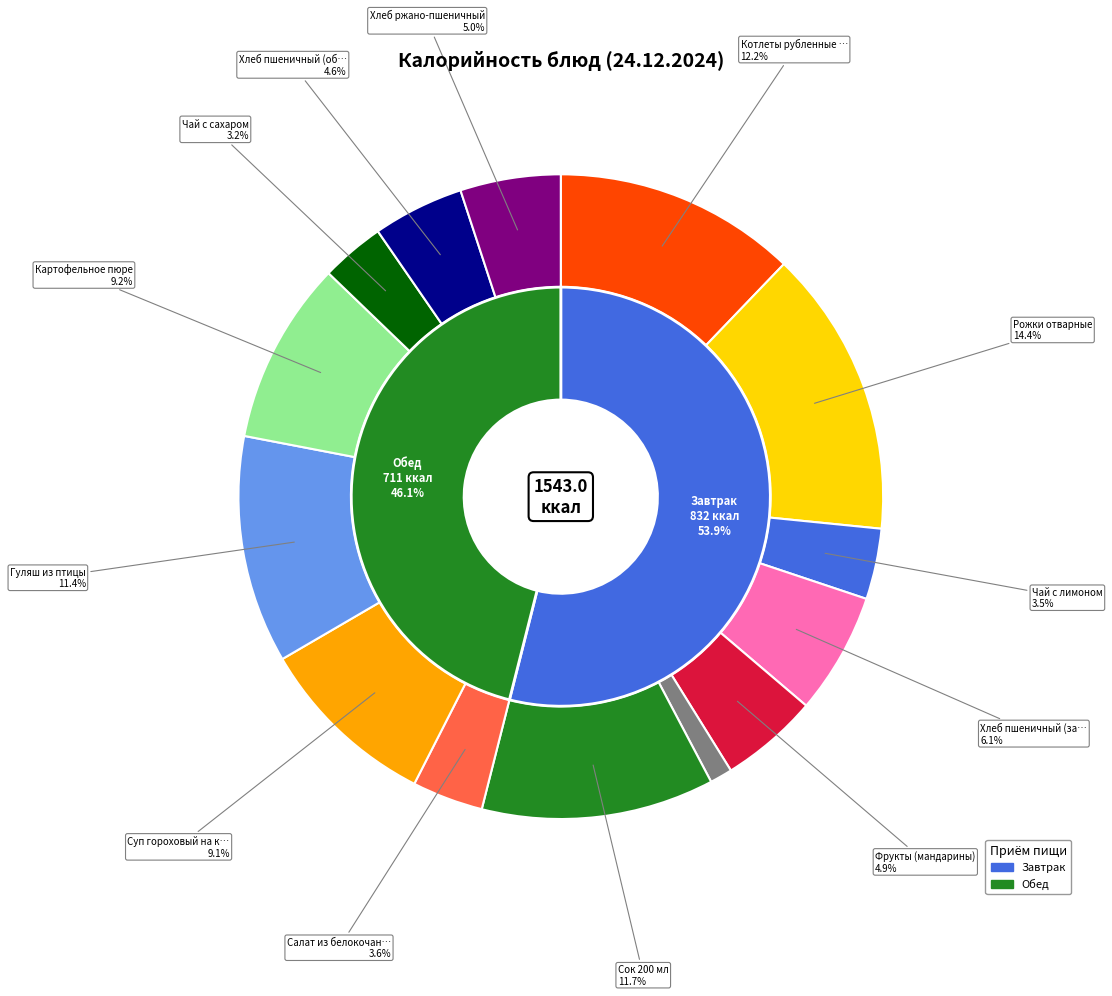

To the nearest percent, what percentage of the pie is Чай с лимоном?

4%